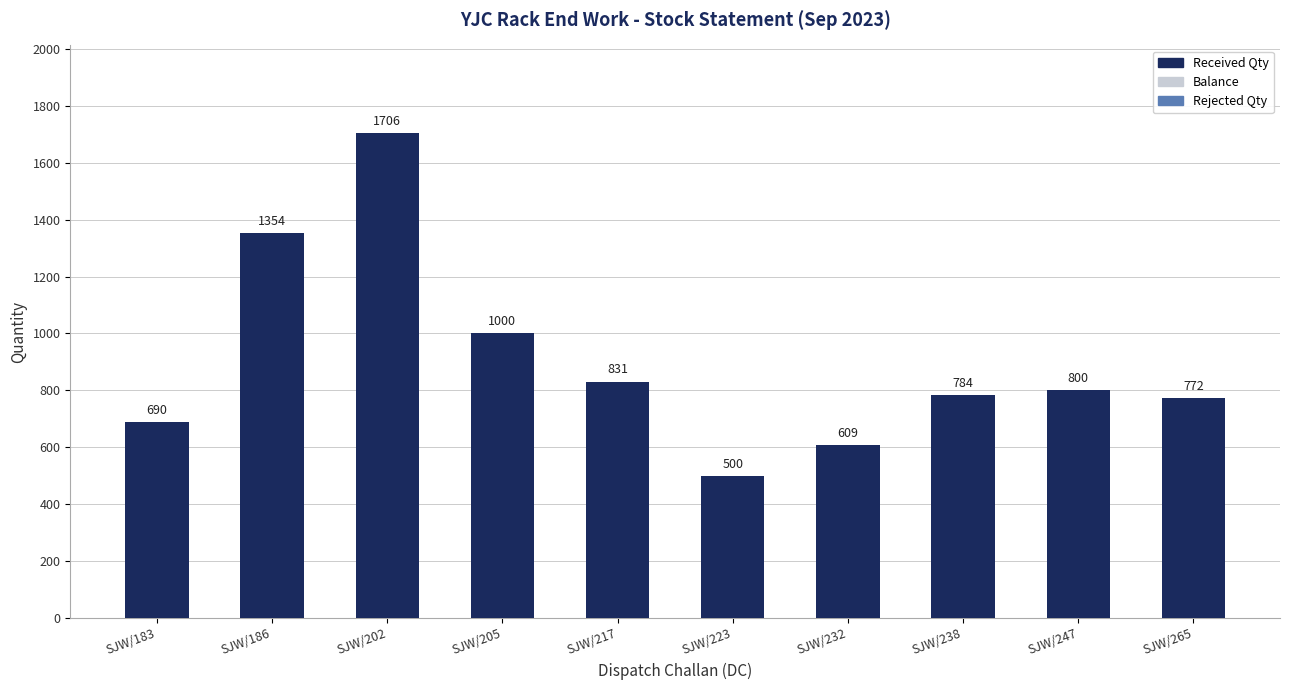

What is the maximum value shown in the chart?

1706